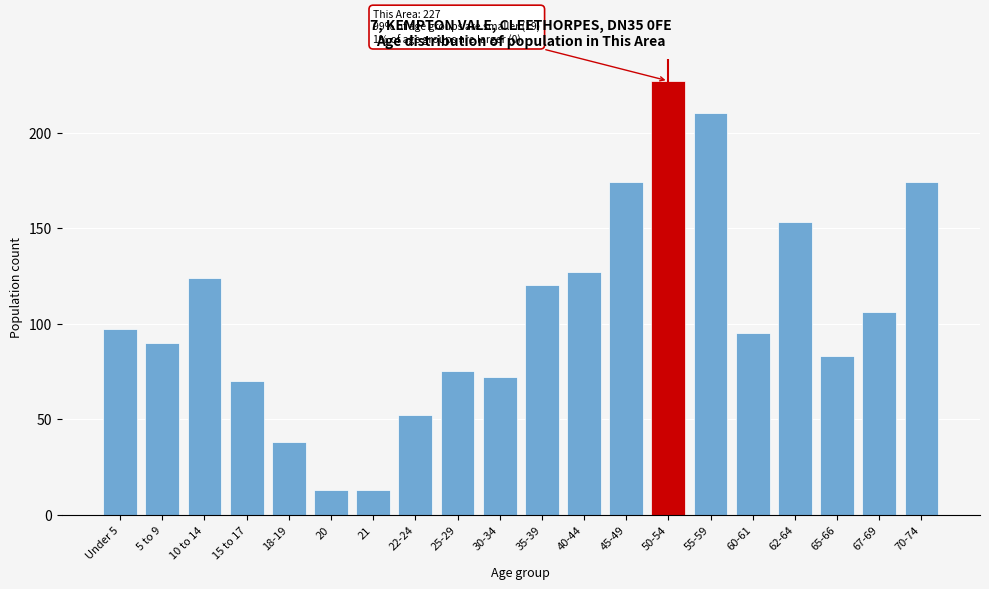

Reading right to left, what are all the values shown in this chart?

174	106	83	153	95	210	227	174	127	120	72	75	52	13	13	38	70	124	90	97